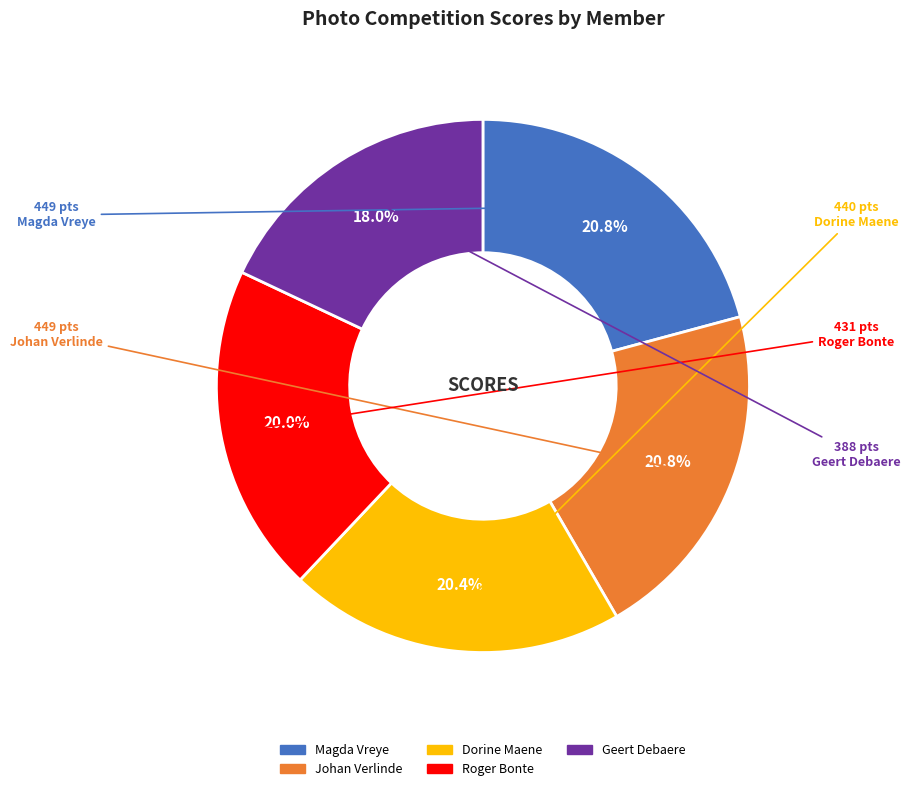

Is there any slice that represents more than half of the pie?

No